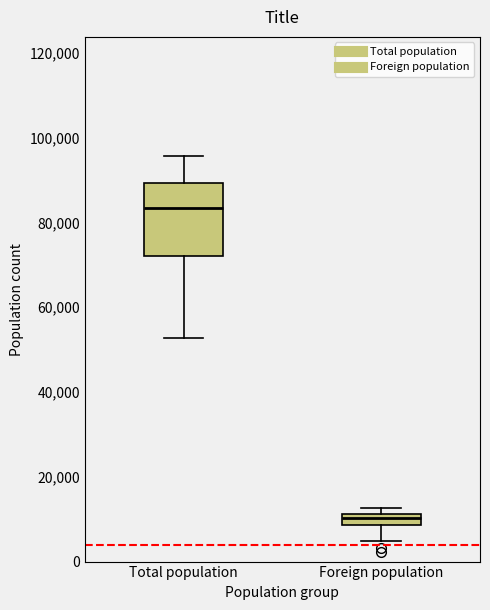

Which box's median line is the lowest?

Foreign population